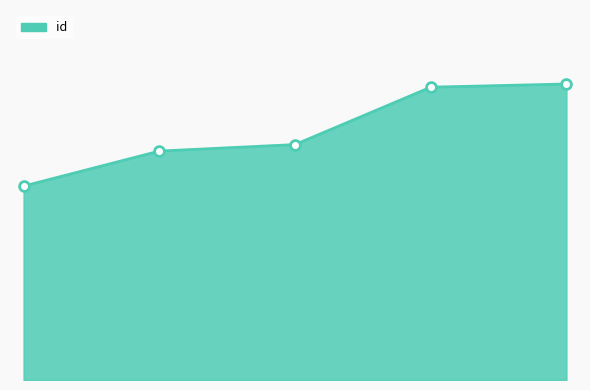

Is this an area chart (filled region under the line)?

Yes